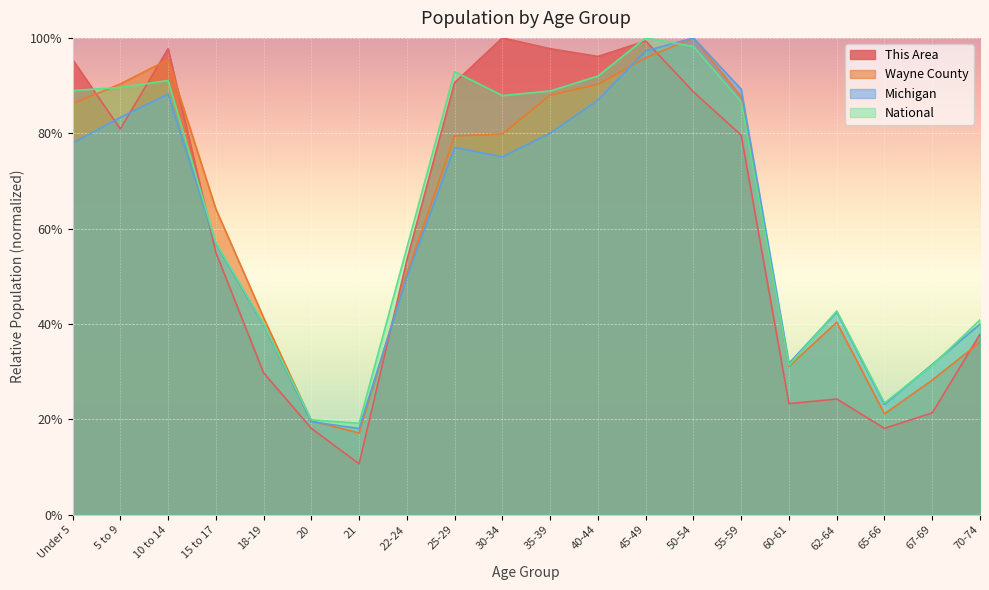

Between Under 5 and 65-66, which series saw the biggest shift?

This Area